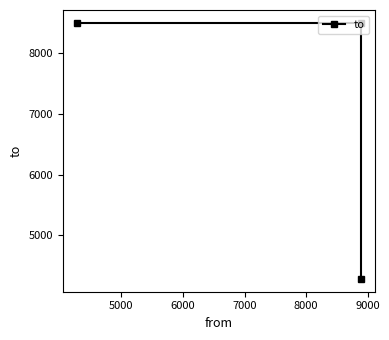

How many values are below 8503?

1